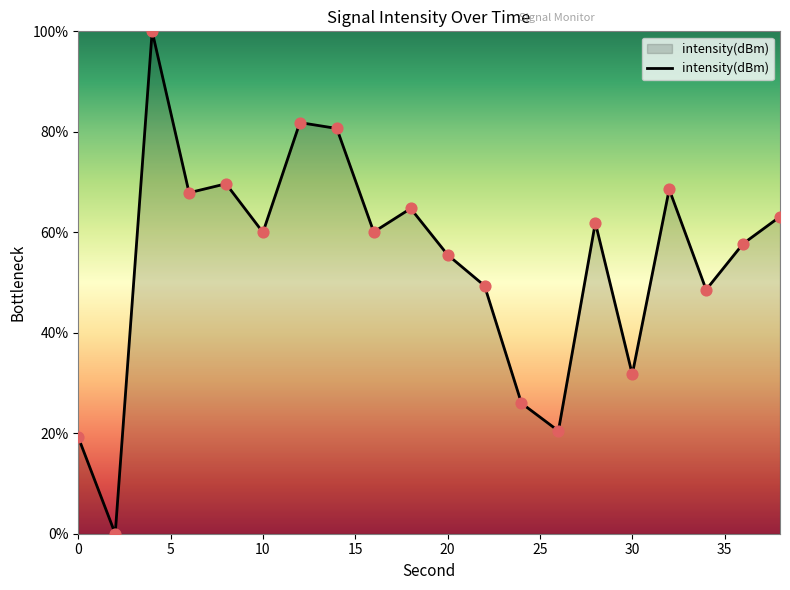

What is the difference between the maximum and minimum values?

100.0